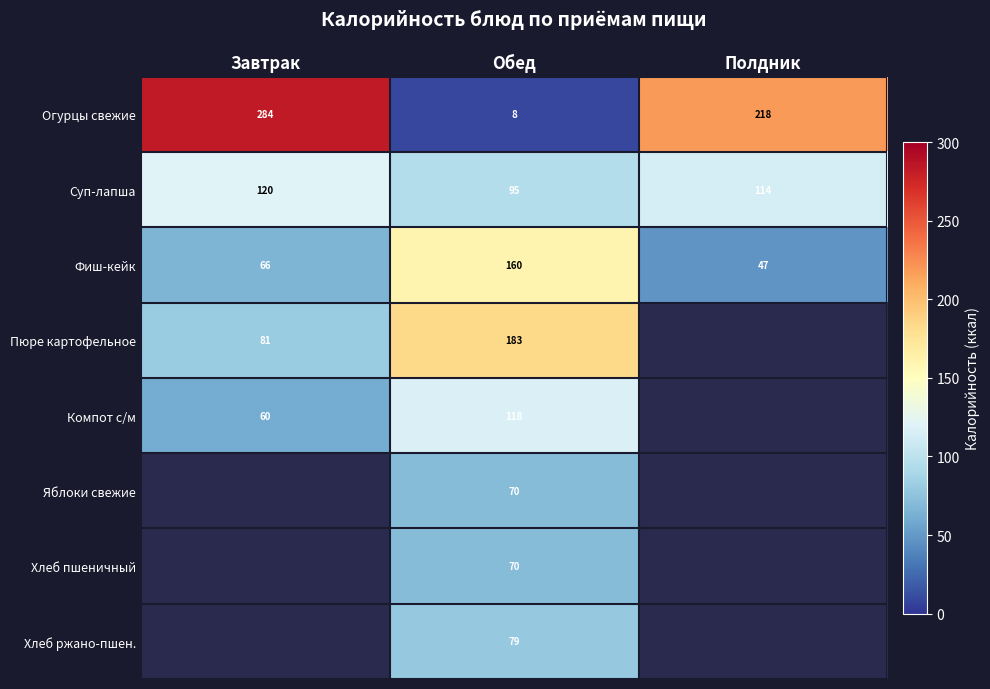

At which label is Фиш-кейк closest to 103?

Завтрак